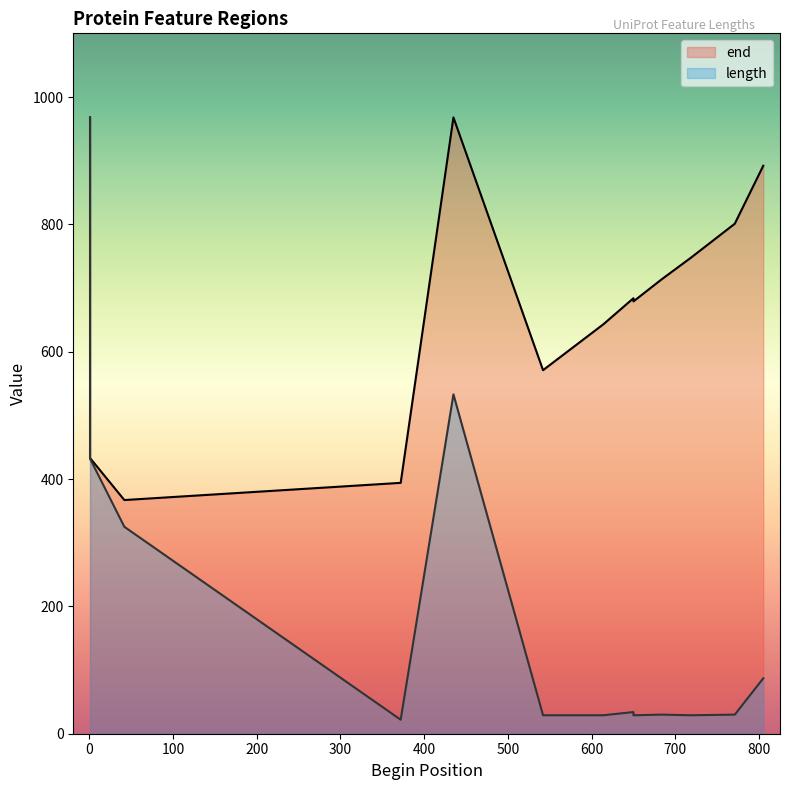

The value of length at 542 is 29. True or false?

True